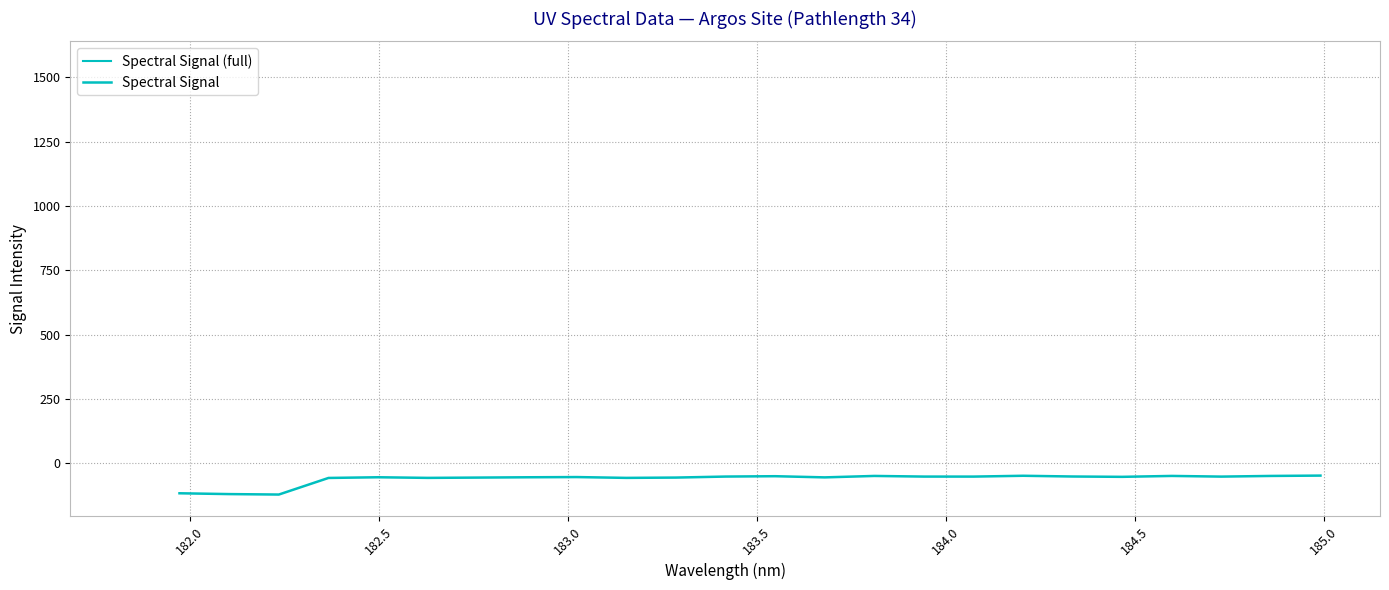

How many interior local peaks (higher than both neighbors) does the data have?

6